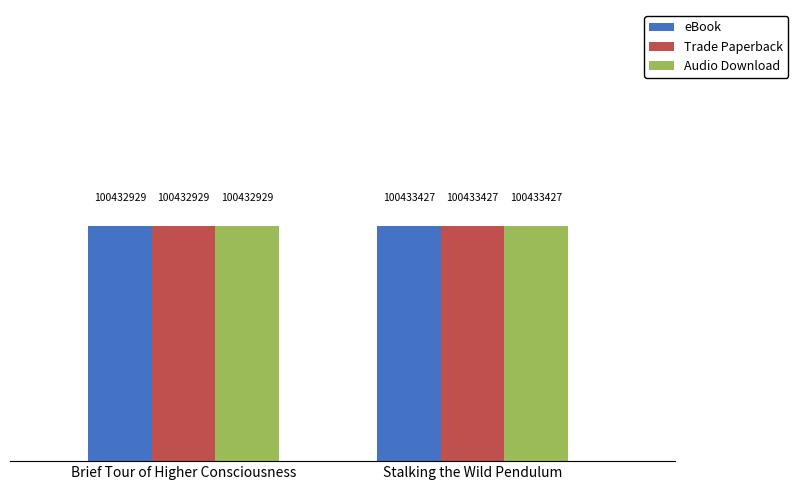

Is it true that eBook equals 65319215 at Brief Tour of Higher Consciousness?

False